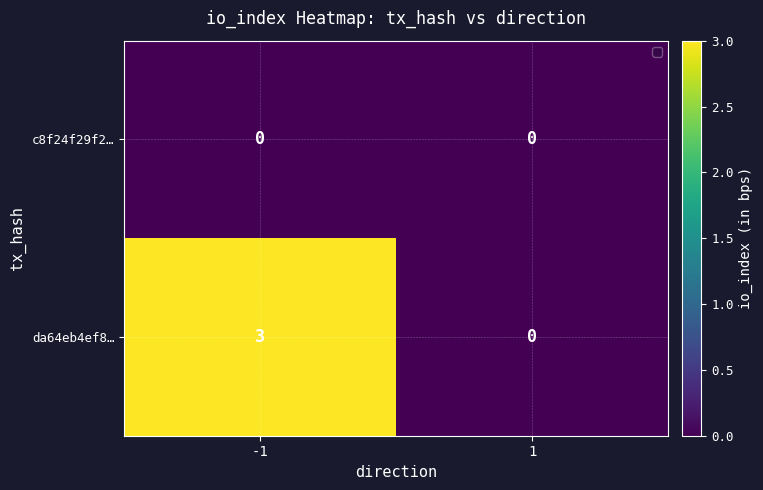

Count the number of categories in the chart.

2